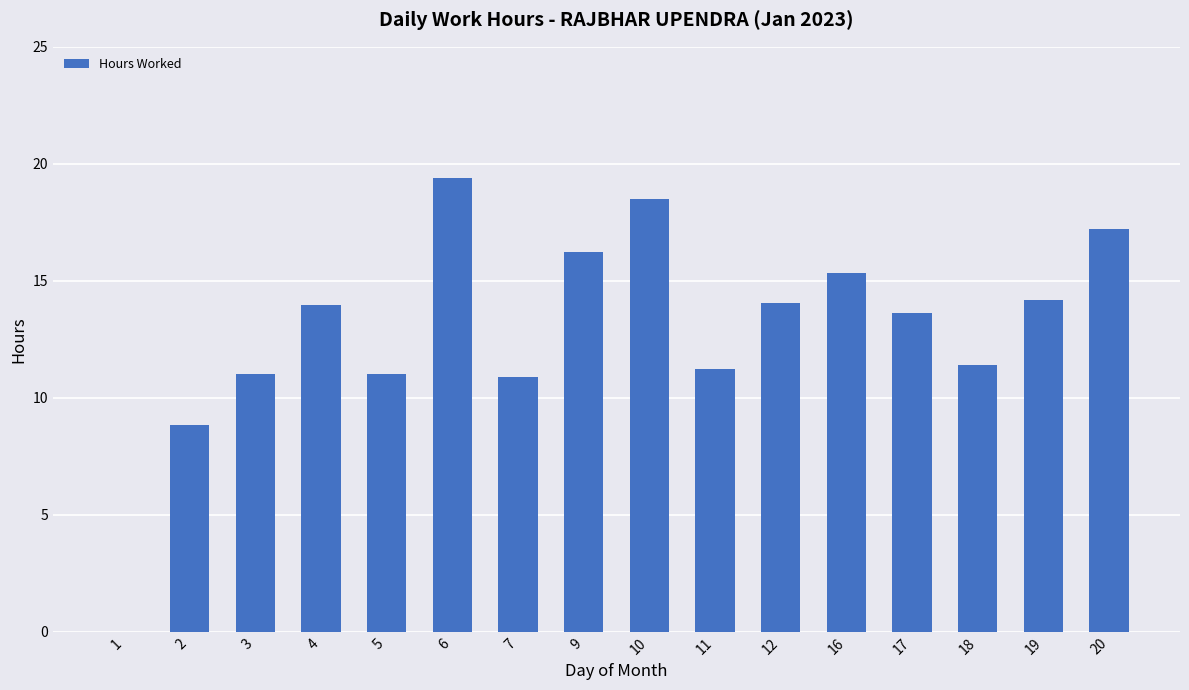

Approximately how many times larger is the value at 19 compared to 5?

1.3